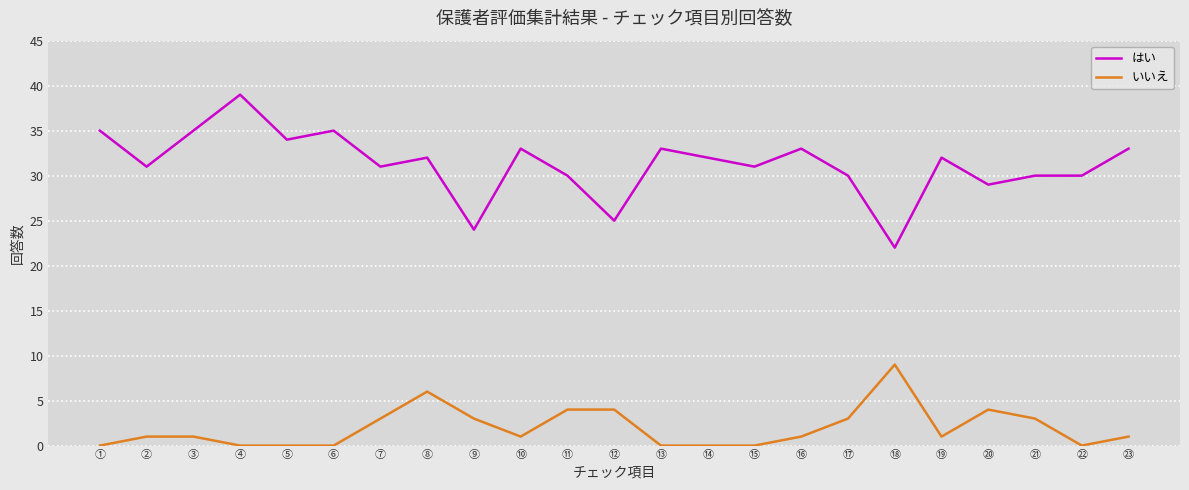

What is the total value across all series at ⑮?

31